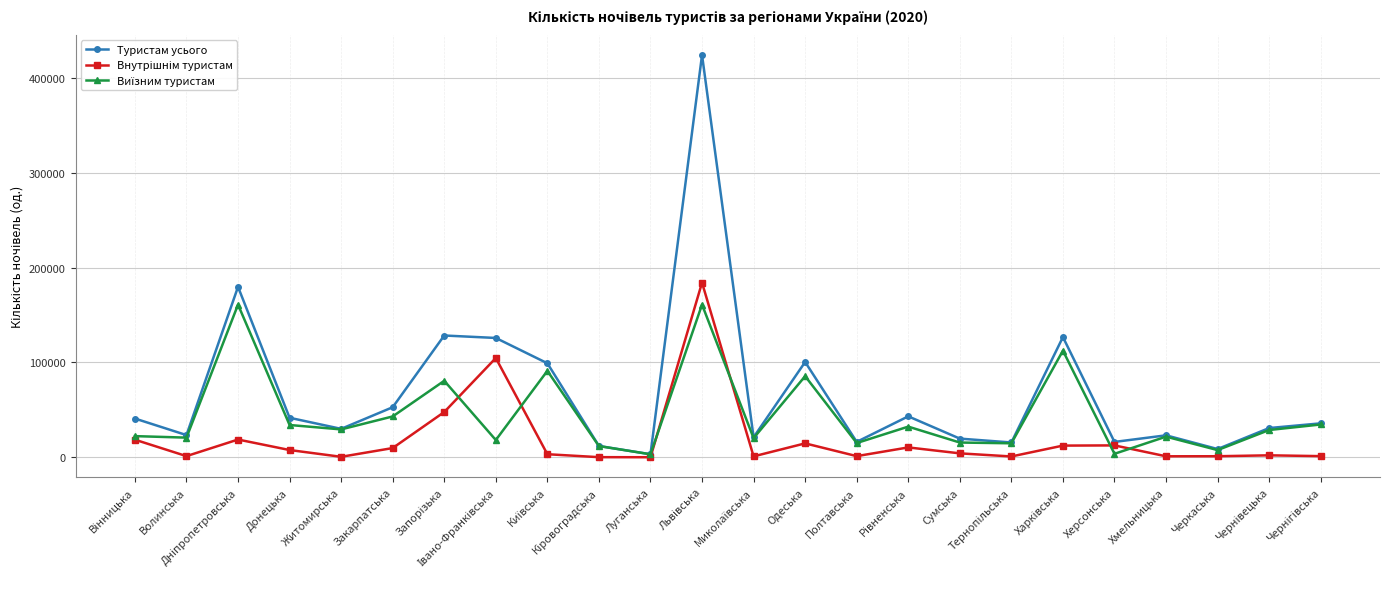

How many lines are shown in the chart?

3